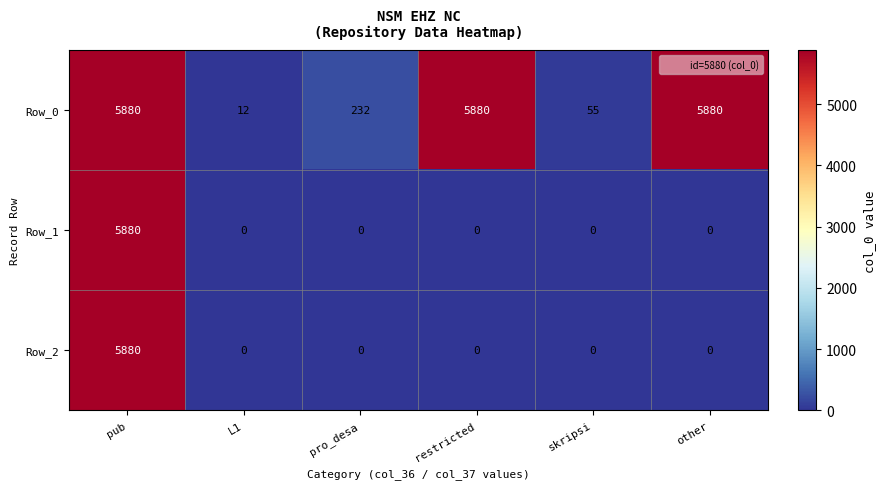

What is the difference between the maximum and minimum values in the Row_0 series?

5868